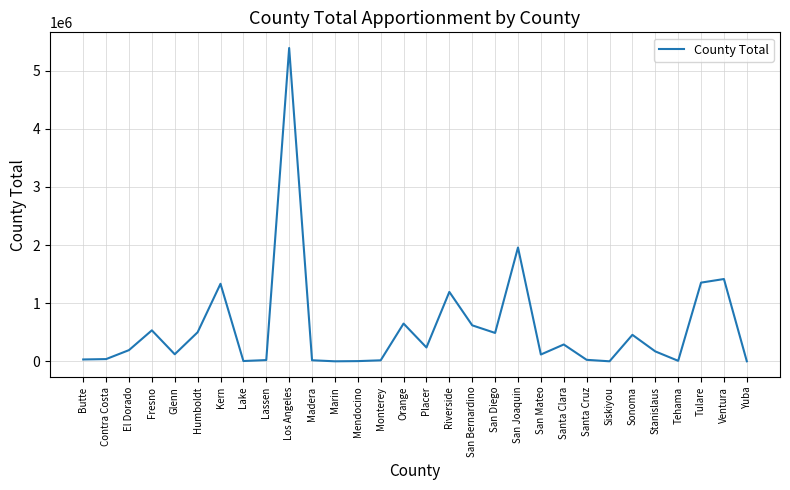

True or false: the data has more than 1 interior local peaks.

True